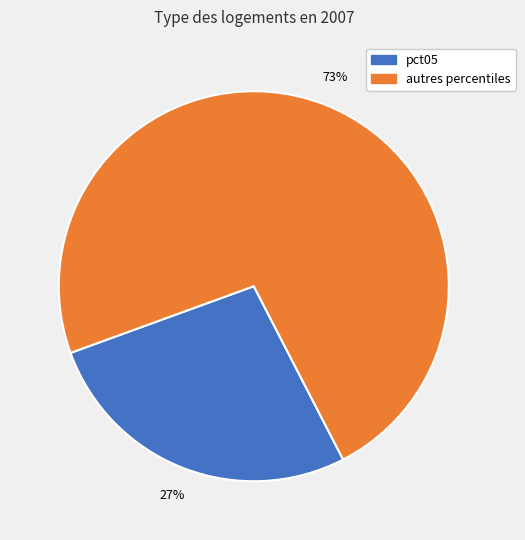

Is there any slice that represents more than half of the pie?

Yes